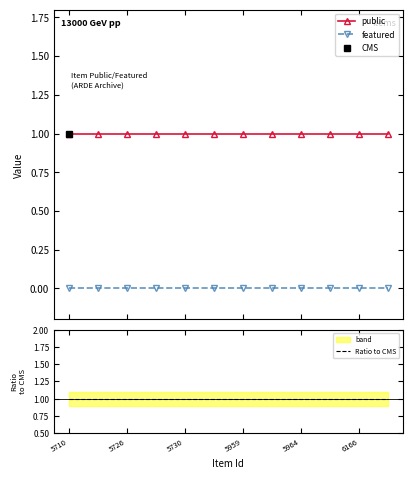

True or false: public and featured cross at least once.

False